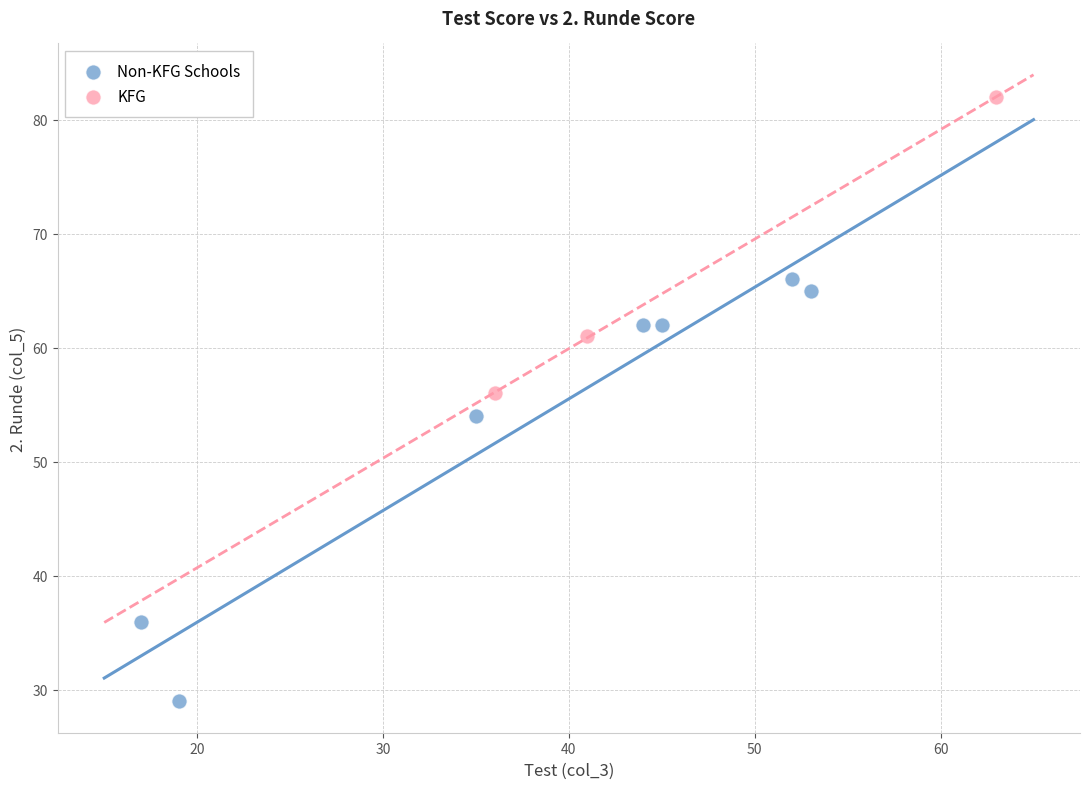

Which series reaches the minimum Y coordinate?

Non-KFG Schools